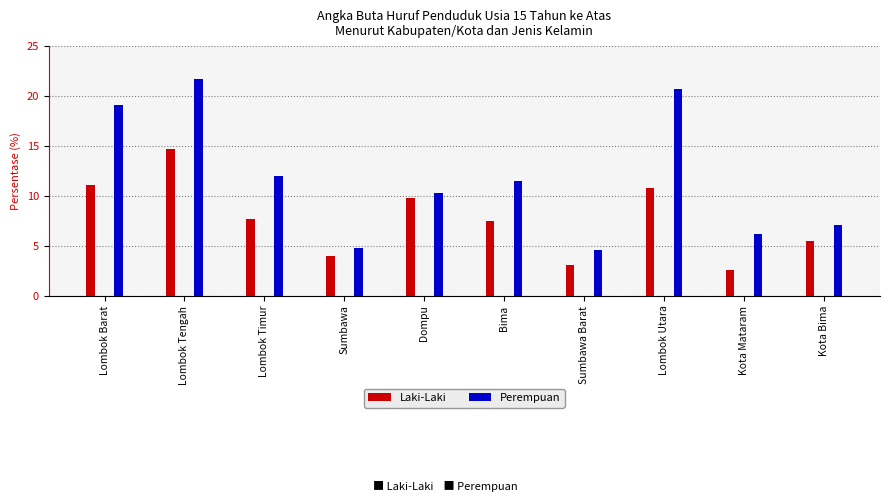

How many values in the Laki-Laki series exceed 7?

6